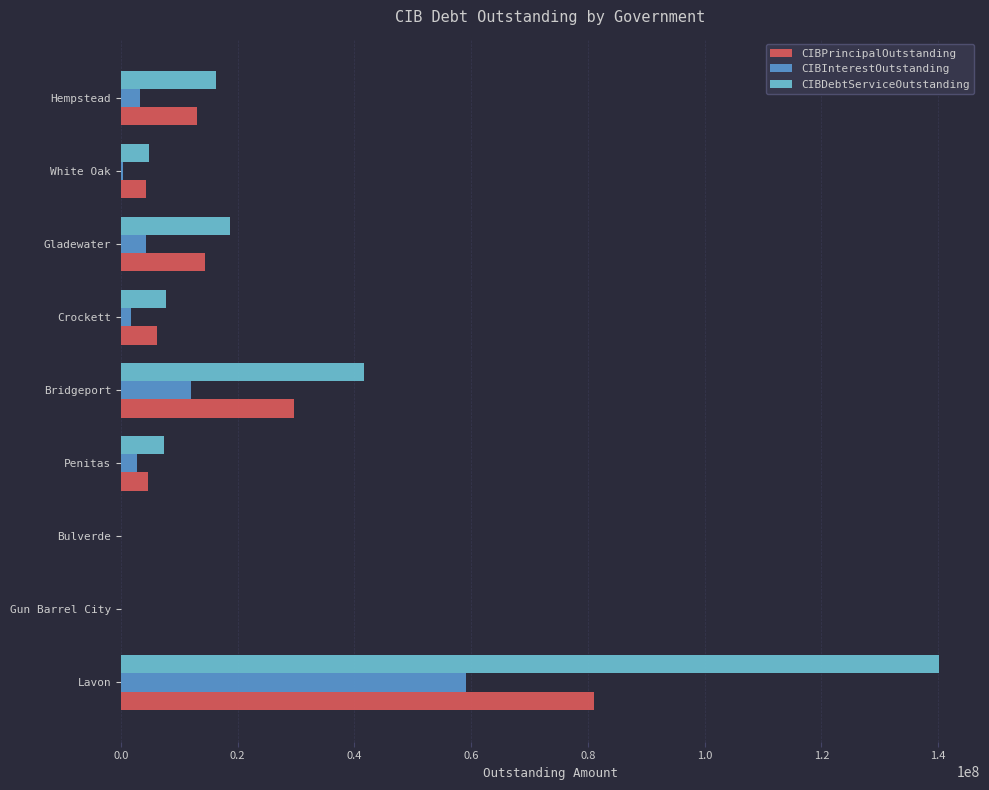

What is the greatest value displayed?

140169374.8